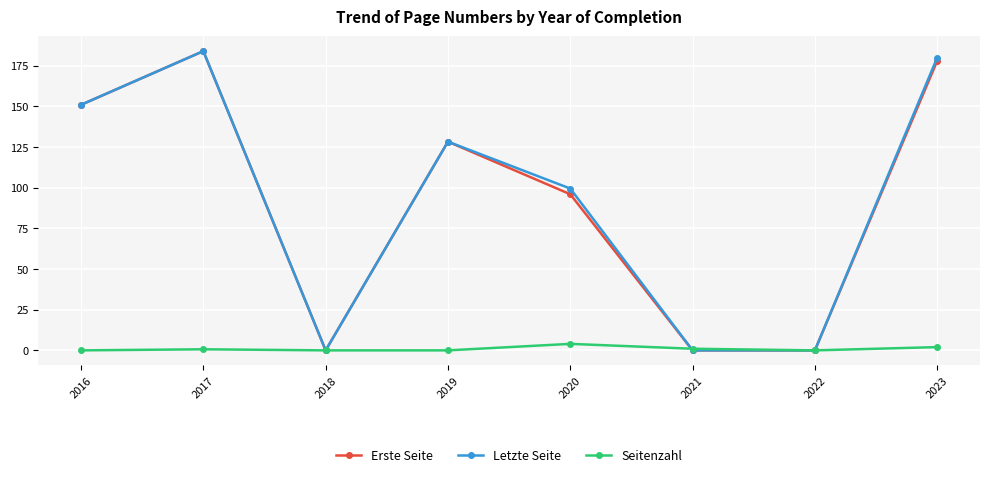

What is the sum of the Seitenzahl values at 2020 and 2017?

4.7